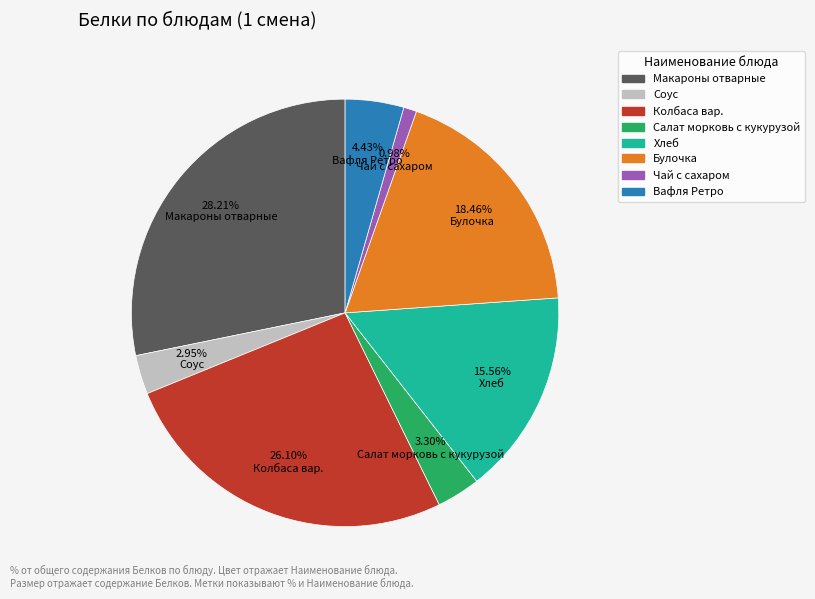

Which slice is the largest?

Макароны отварные